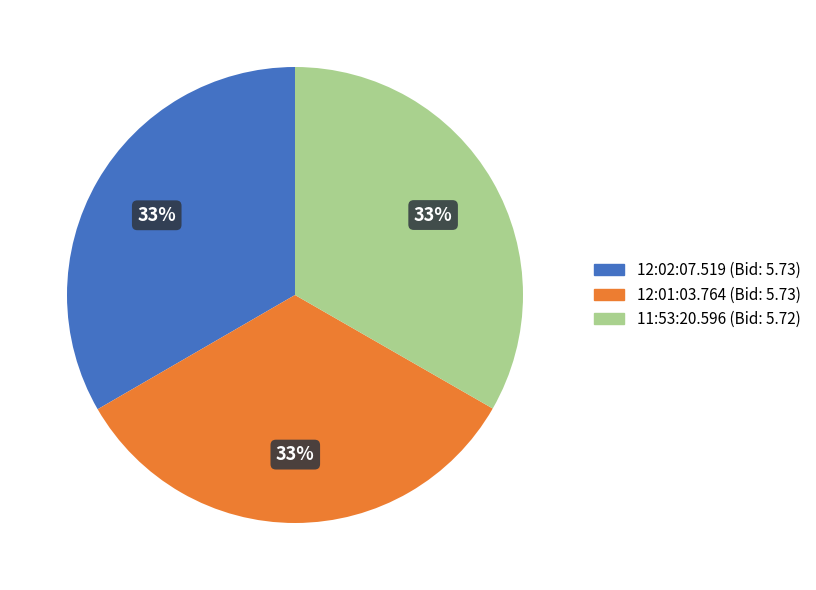

Is the sum of 12:01:03.764 and 11:53:20.596 greater than half?

Yes